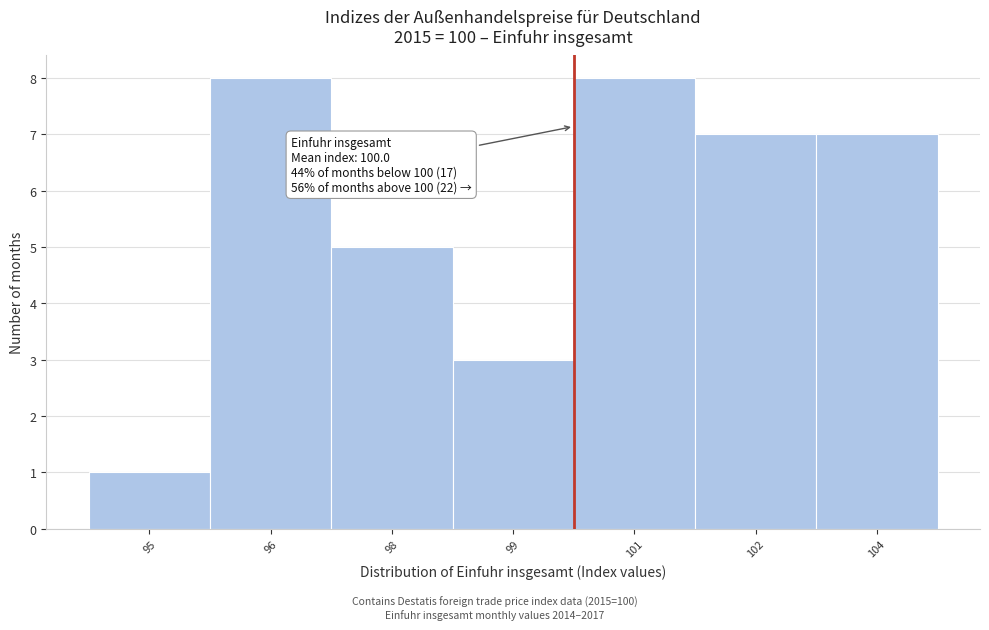

Reading left to right, transcribe all the data shown in this chart.

95=1	96=8	98=5	99=3	101=8	102=7	104=7